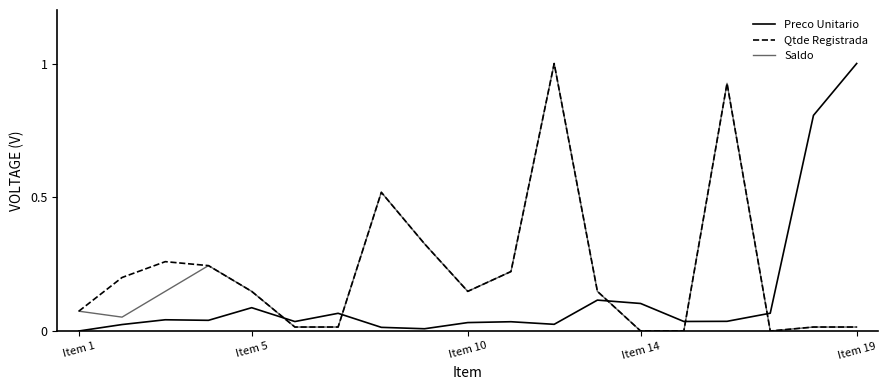

True or false: Saldo has more than 0 points higher than both neighbors.

True